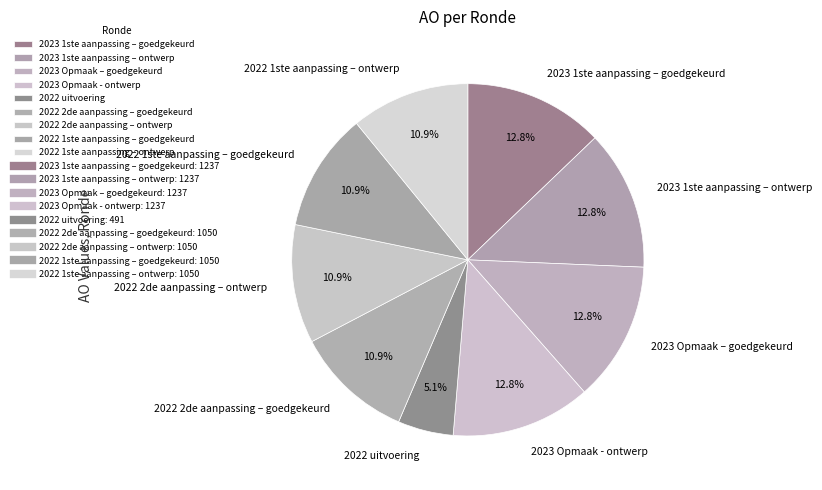

Which slice is the smallest?

2022 uitvoering